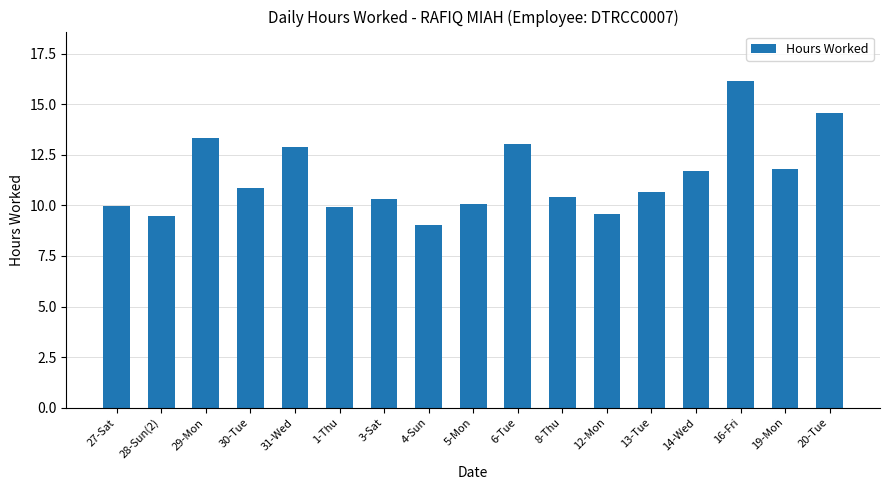

The value at 1-Thu is 6.9. True or false?

False